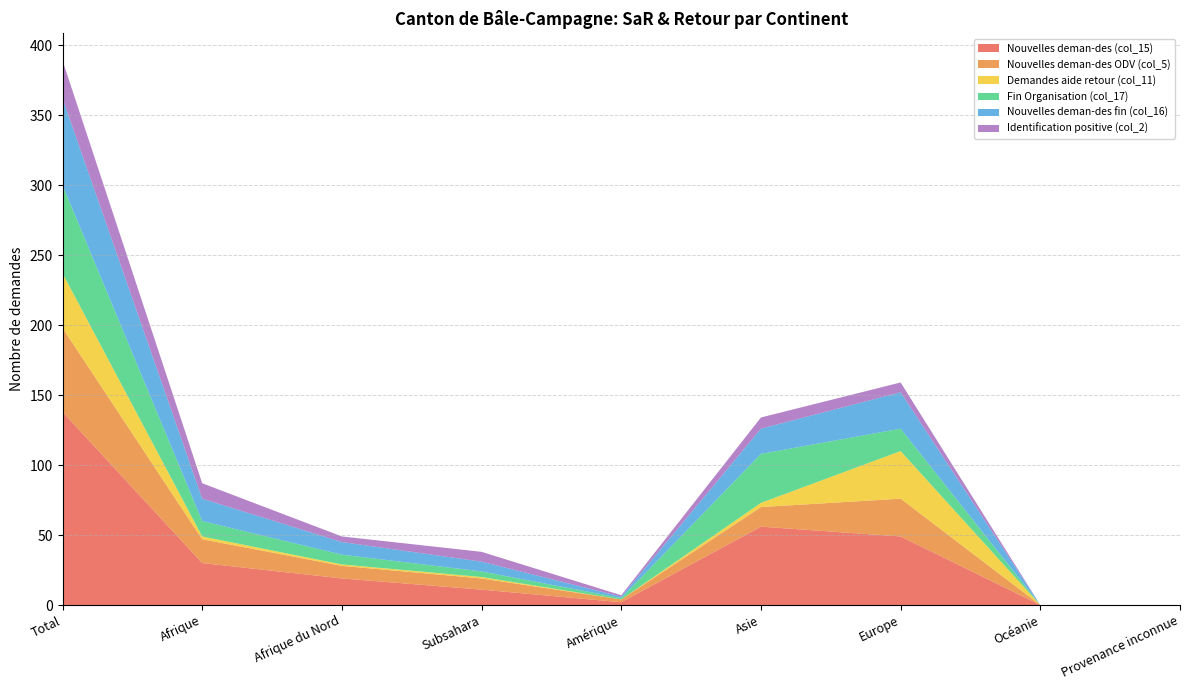

Reading right to left, transcribe all the data shown in this chart.

Nouvelles deman-des (col_15): Provenance inconnue=0	Océanie=0	Europe=49	Asie=56	Amérique=2	Subsahara=11	Afrique du Nord=19	Afrique=30	Total=138
Nouvelles deman-des ODV (col_5): Provenance inconnue=0	Océanie=0	Europe=27	Asie=14	Amérique=2	Subsahara=8	Afrique du Nord=9	Afrique=17	Total=60
Demandes aide retour (col_11): Provenance inconnue=0	Océanie=0	Europe=34	Asie=3	Amérique=0	Subsahara=1	Afrique du Nord=1	Afrique=2	Total=39
Fin Organisation (col_17): Provenance inconnue=0	Océanie=0	Europe=16	Asie=35	Amérique=1	Subsahara=4	Afrique du Nord=7	Afrique=11	Total=63
Nouvelles deman-des fin (col_16): Provenance inconnue=0	Océanie=0	Europe=26	Asie=18	Amérique=1	Subsahara=7	Afrique du Nord=9	Afrique=16	Total=62
Identification positive (col_2): Provenance inconnue=0	Océanie=0	Europe=7	Asie=8	Amérique=1	Subsahara=7	Afrique du Nord=4	Afrique=11	Total=27